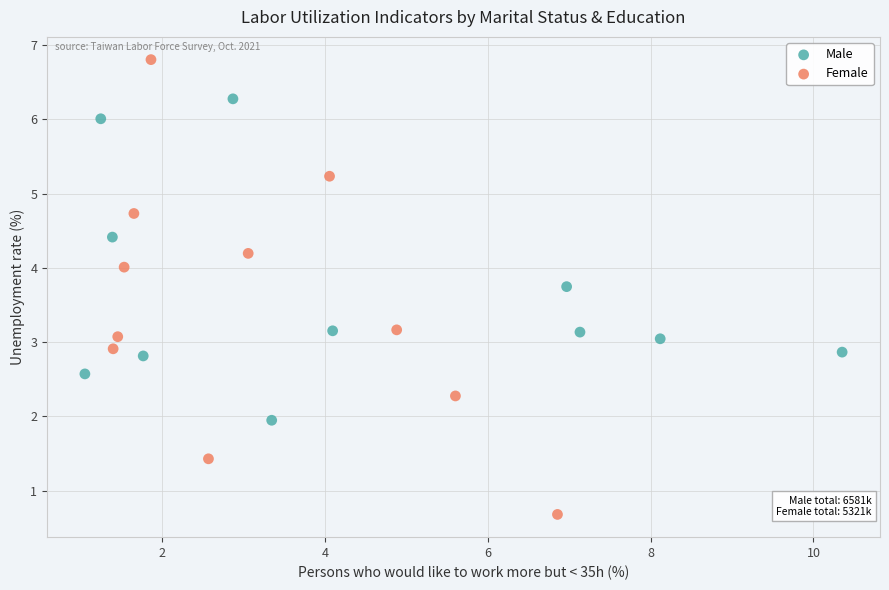

What are all the series names shown in the legend?

Male, Female